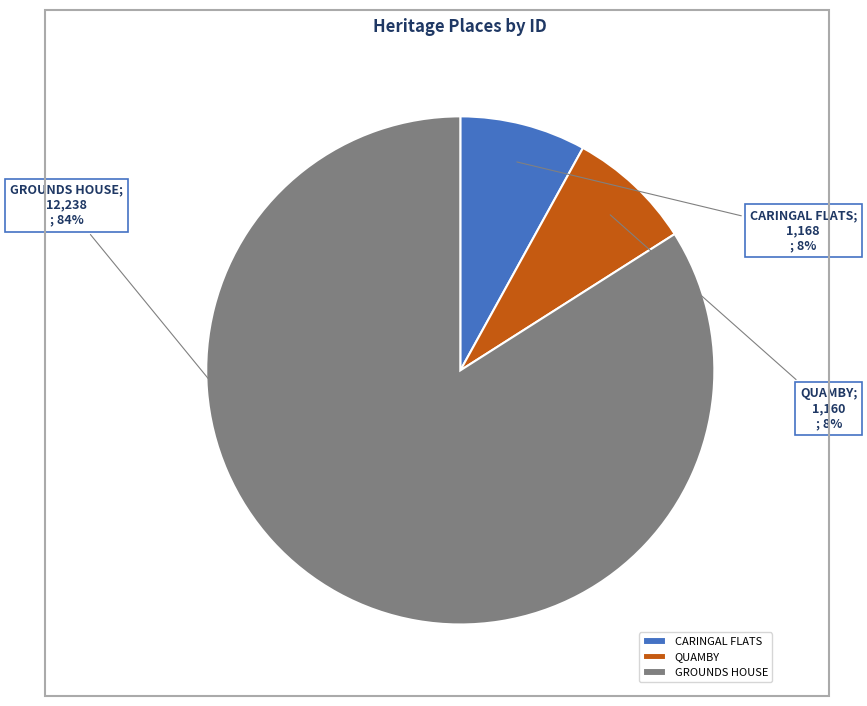

To the nearest percent, what is the average slice percentage?

33%